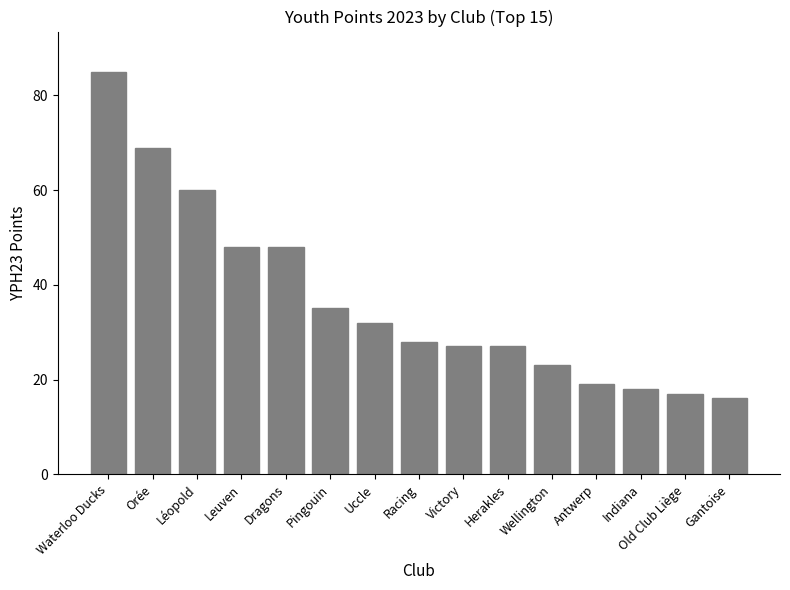

What is the sum of all values?

552